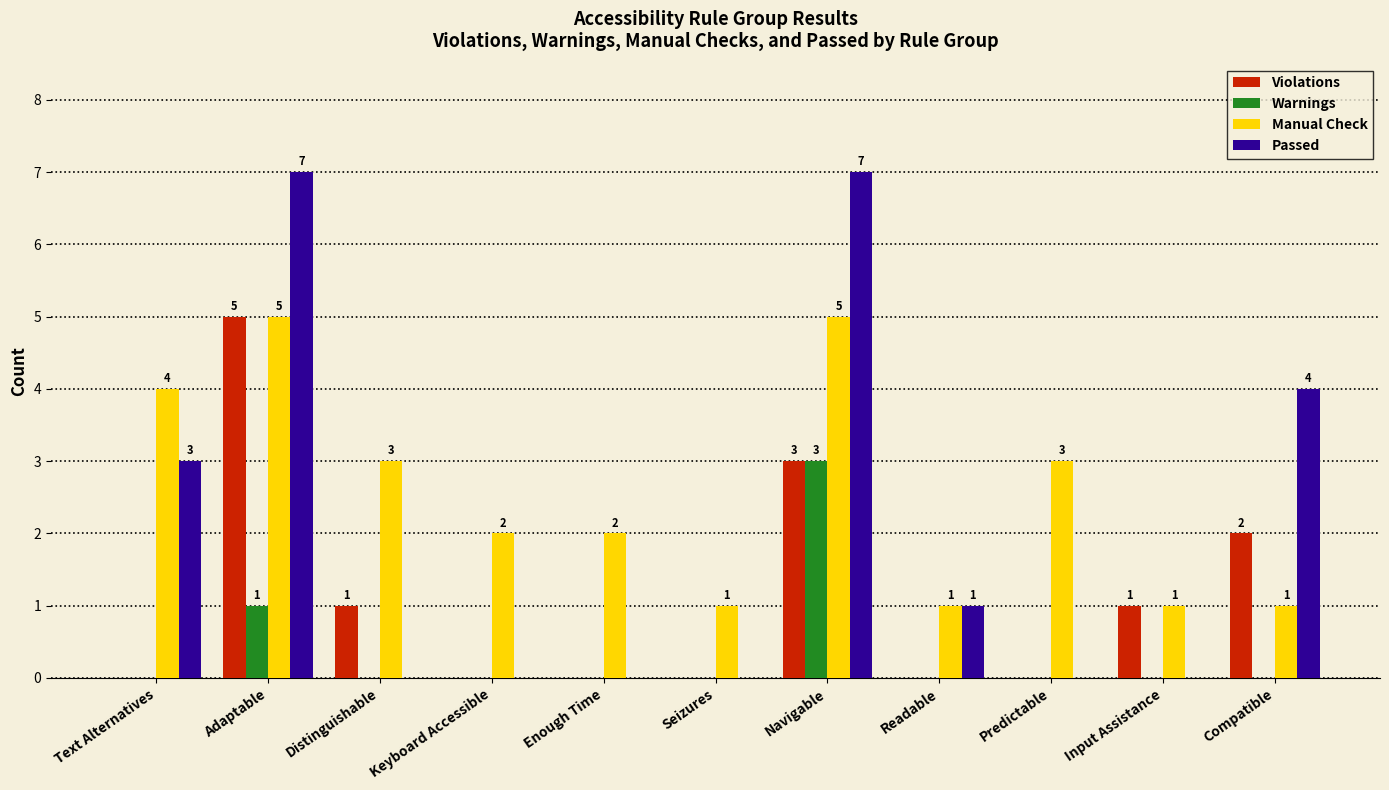

What is the approximate value of Manual Check at Keyboard Accessible?

2